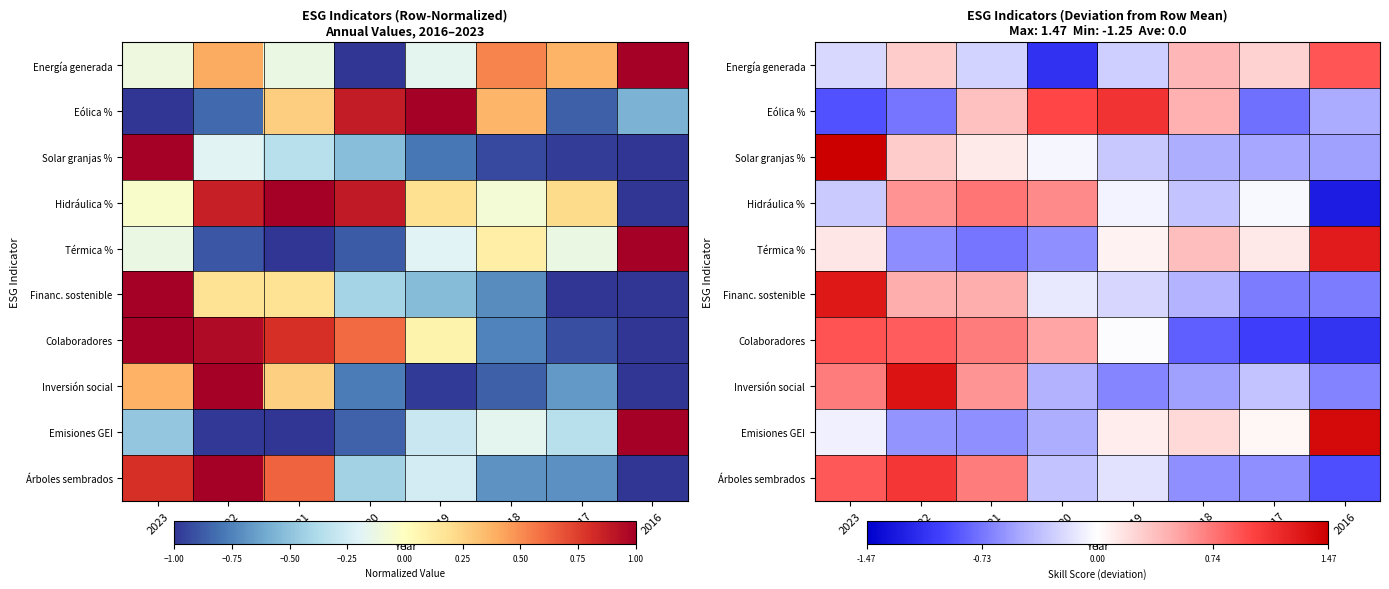

What value does the Energía generada series have at 2020?

-1.1